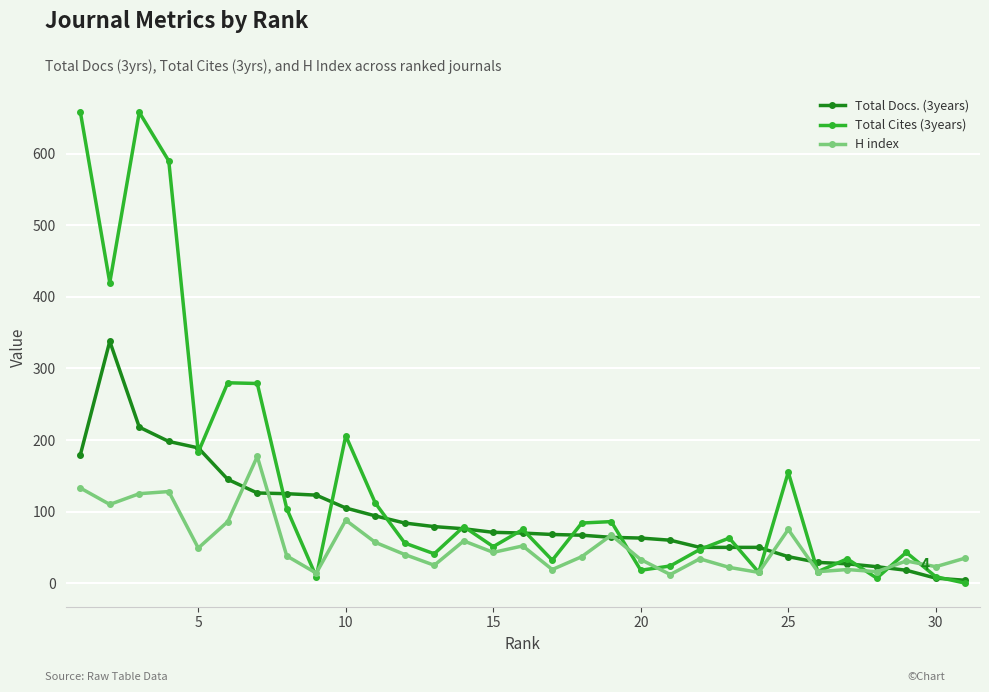

True or false: H index has more than 1 interior local peaks.

True